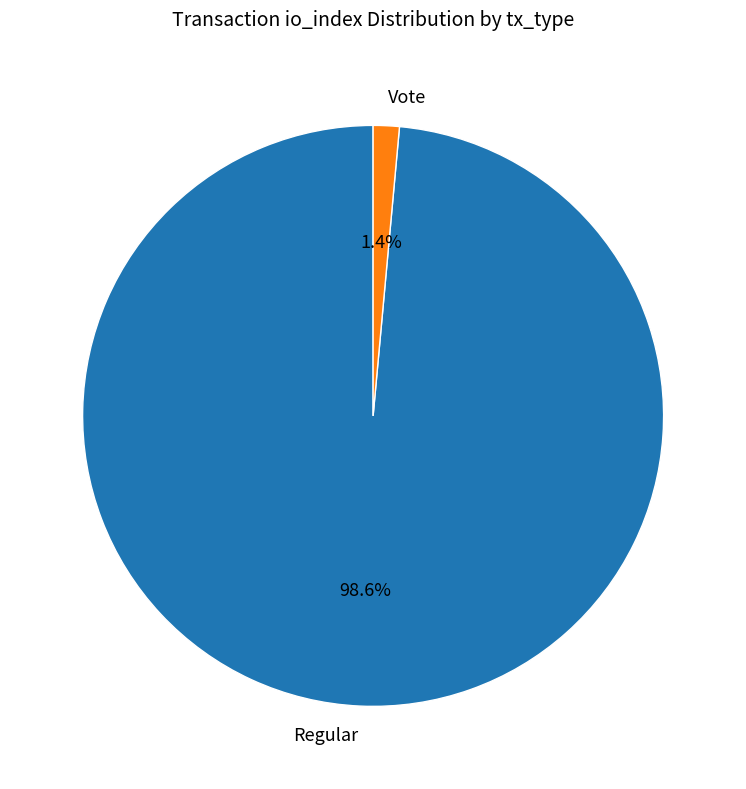

Which category has the smallest portion of the pie?

Vote